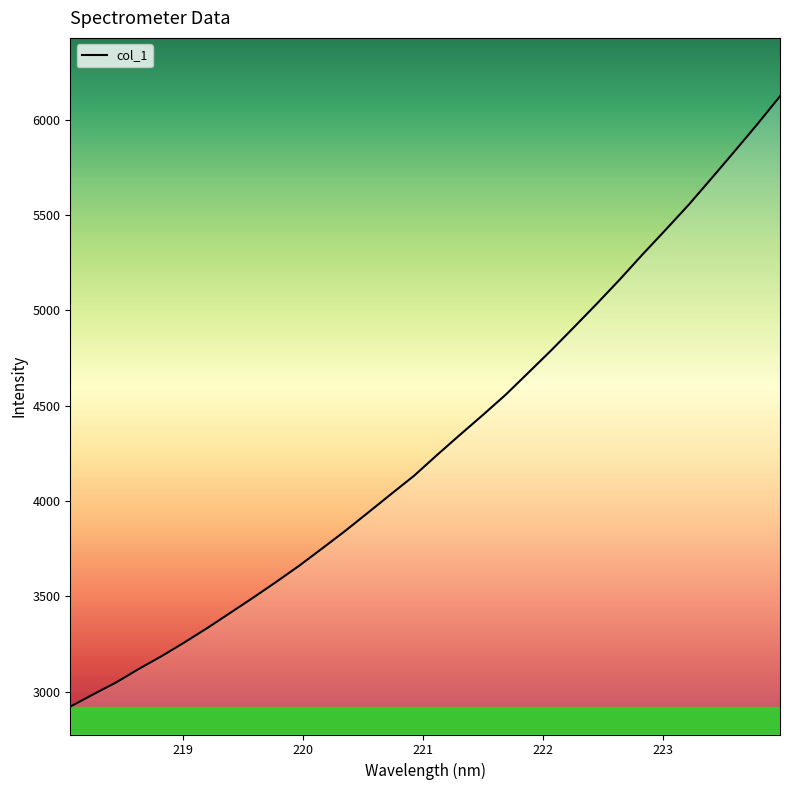

What is the greatest value displayed?

6123.4